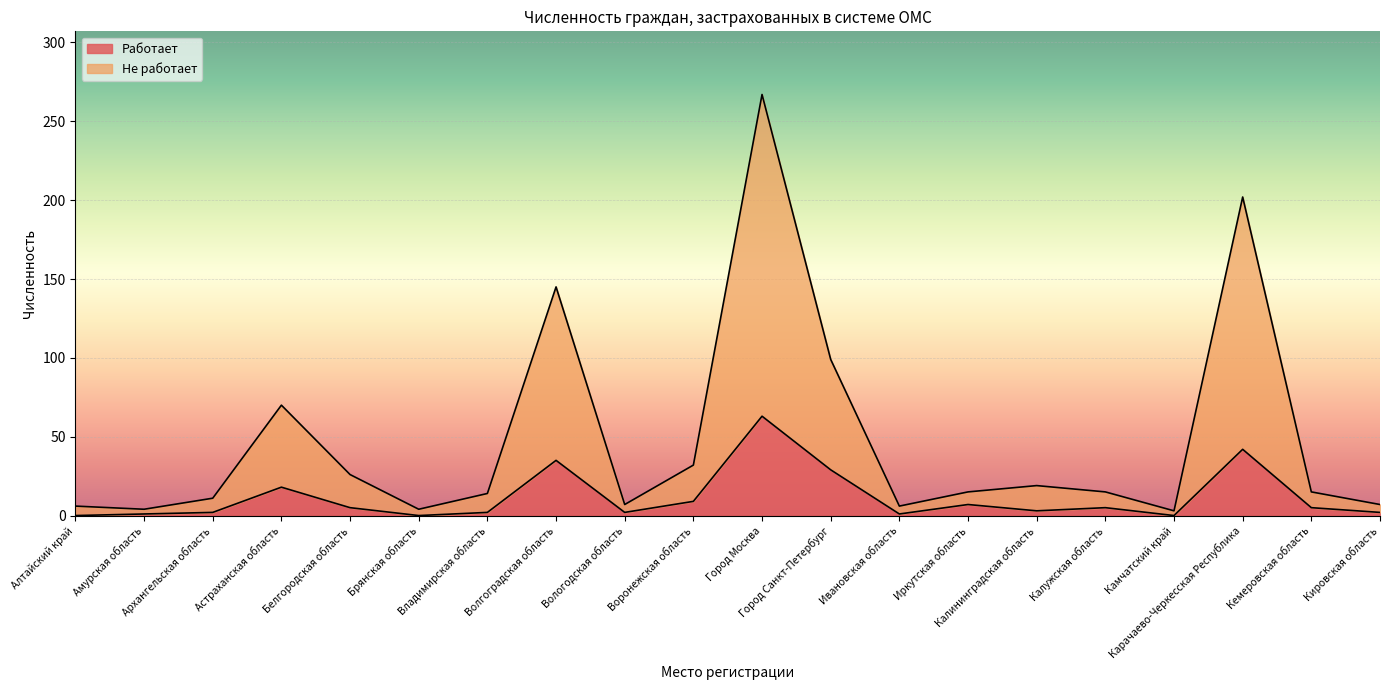

What are all the series names shown in the legend?

Работает, Не работает